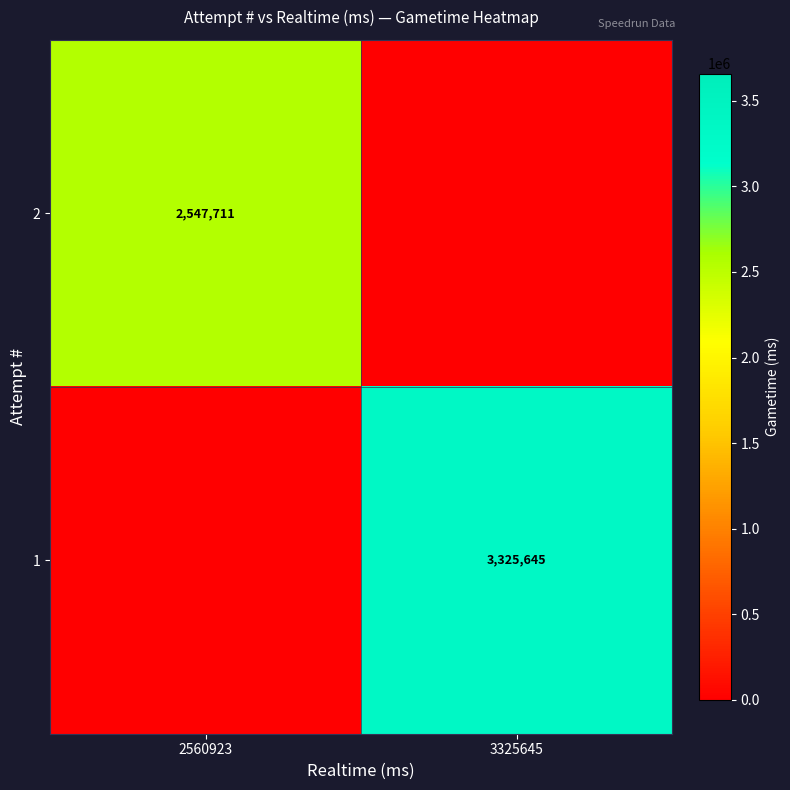

Is it true that 1 equals 1014744 at 3325645?

False